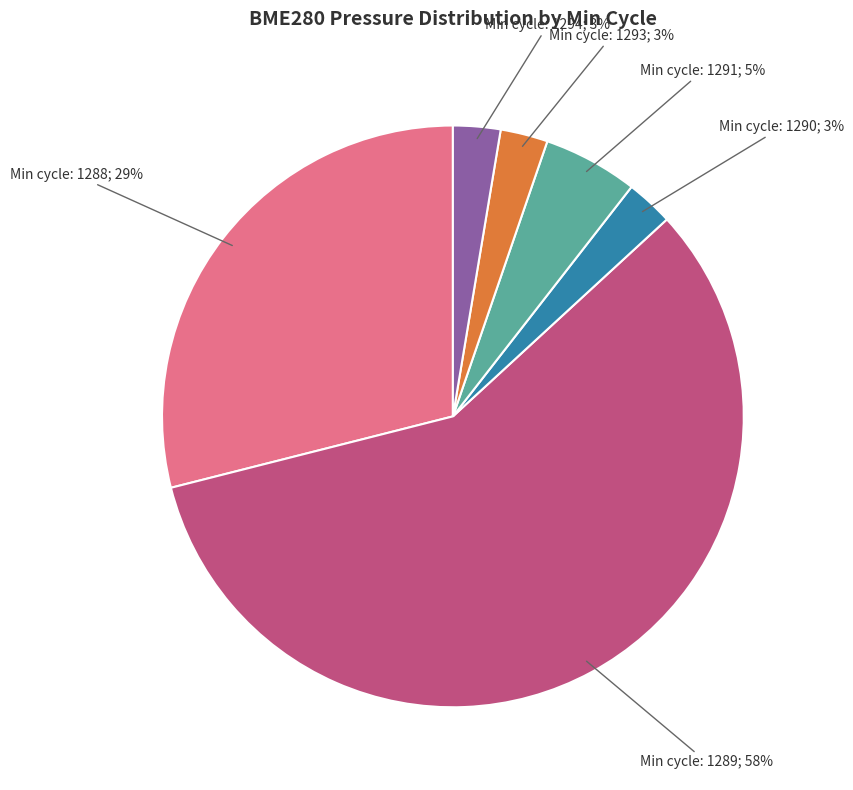

To the nearest percent, what is the average slice percentage?

17%